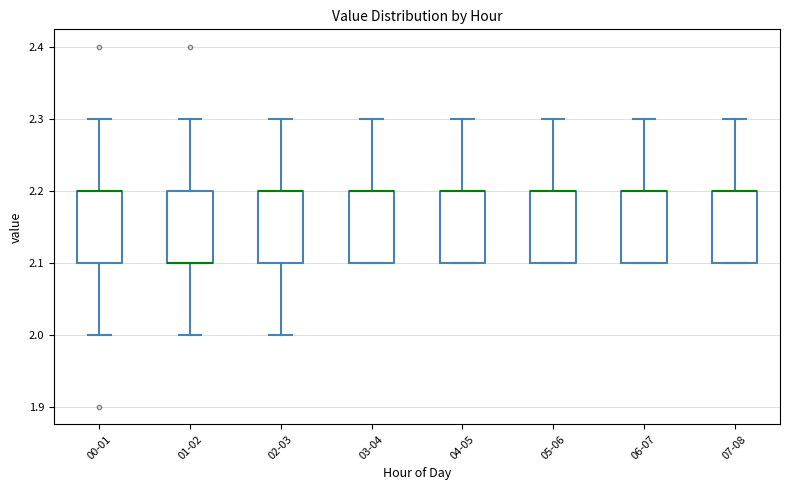

Reading left to right, transcribe this box plot: for each box, give where its median line is, the range the box spans, and where its two whiskers end, as read against the y-axis. The values are not printed on the chart, so give them approximately, as read against the axis.

00-01: median 2.2 (drawn on the box's upper edge), box 2.1 to 2.2, whiskers 2.0 to 2.3
01-02: median 2.1 (drawn on the box's lower edge), box 2.1 to 2.2, whiskers 2.0 to 2.3
02-03: median 2.2 (drawn on the box's upper edge), box 2.1 to 2.2, whiskers 2.0 to 2.3
03-04: median 2.2 (drawn on the box's upper edge), box 2.1 to 2.2, whiskers 2.1 to 2.3
04-05: median 2.2 (drawn on the box's upper edge), box 2.1 to 2.2, whiskers 2.1 to 2.3
05-06: median 2.2 (drawn on the box's upper edge), box 2.1 to 2.2, whiskers 2.1 to 2.3
06-07: median 2.2 (drawn on the box's upper edge), box 2.1 to 2.2, whiskers 2.1 to 2.3
07-08: median 2.2 (drawn on the box's upper edge), box 2.1 to 2.2, whiskers 2.1 to 2.3